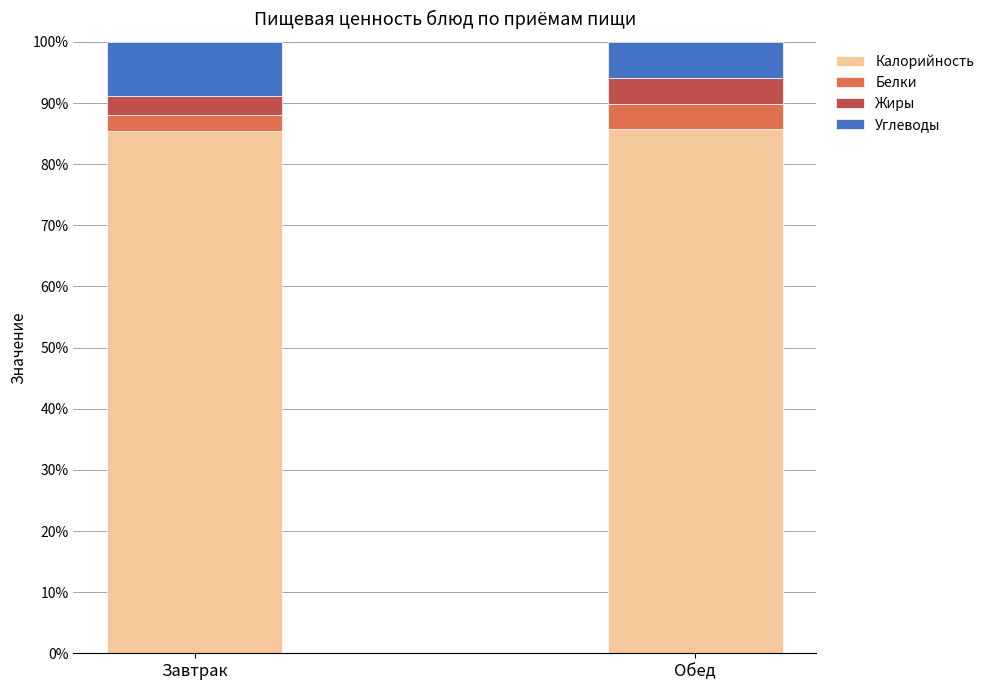

Does the chart contain any negative values?

No